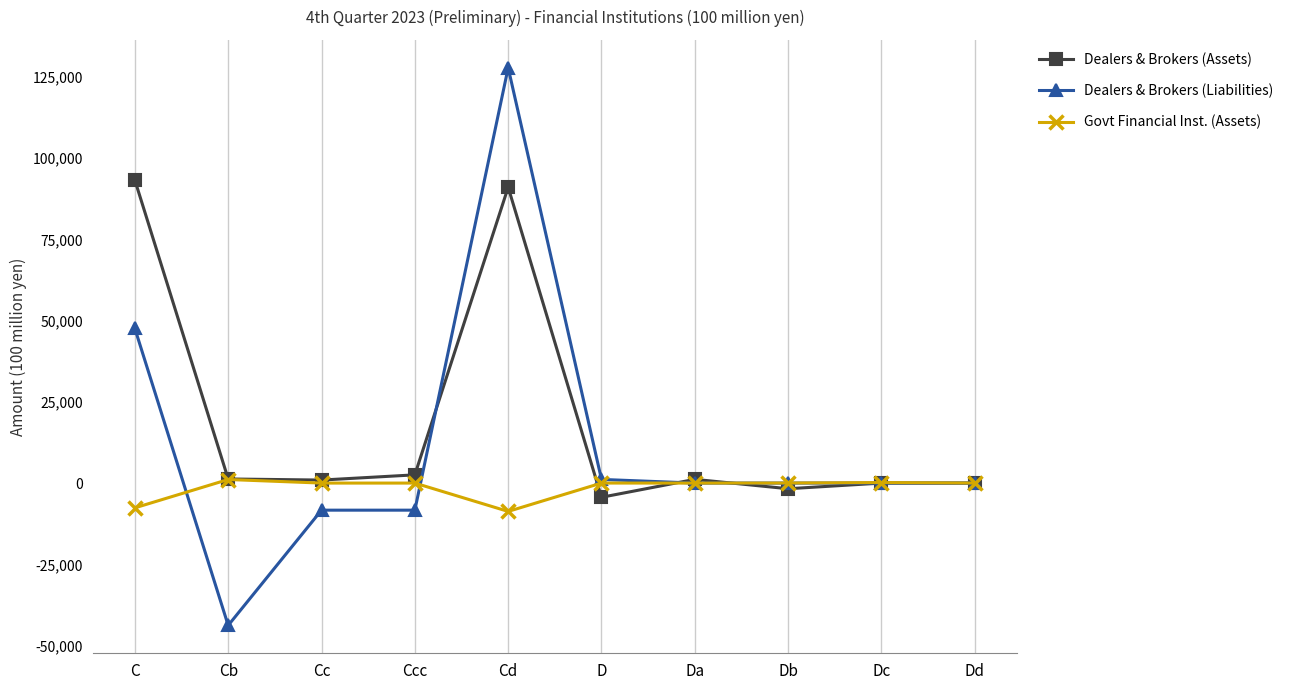

What is the approximate value of Dealers & Brokers (Liabilities) at Cb?

-43806